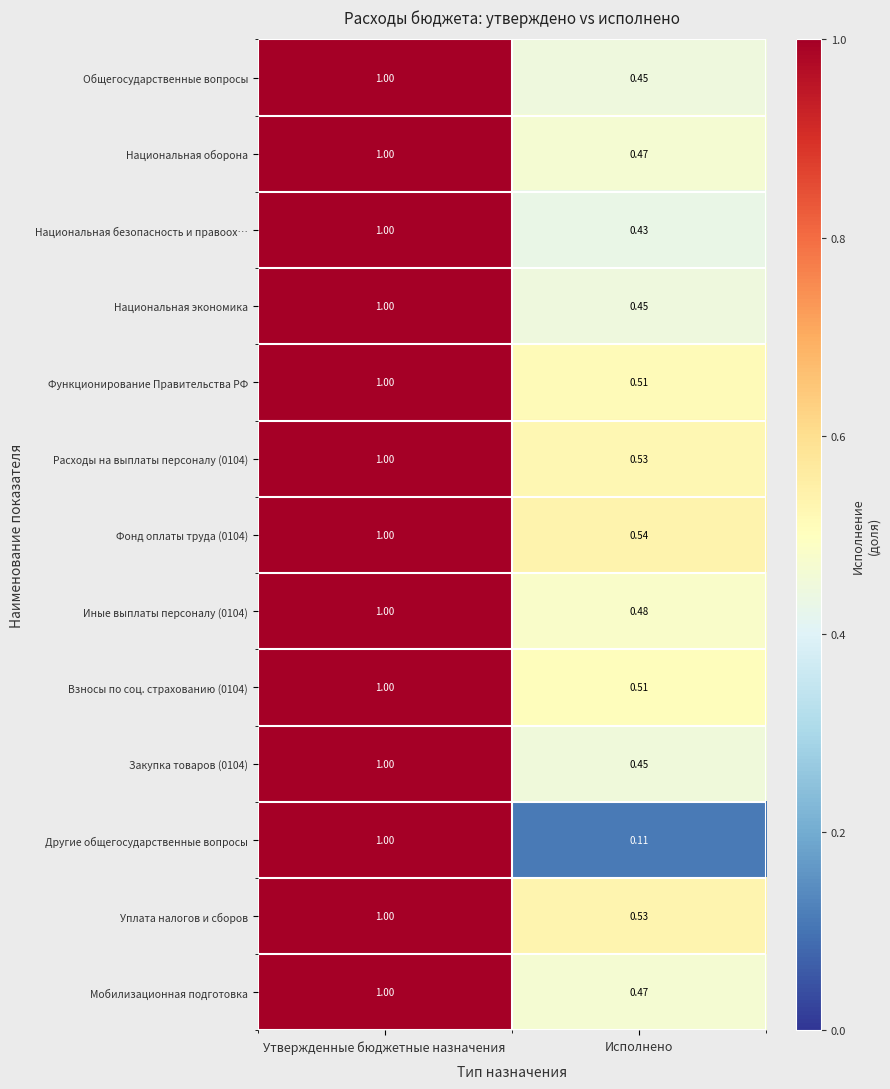

At which category is the sum across all series the highest?

Утвержденные бюджетные назначения